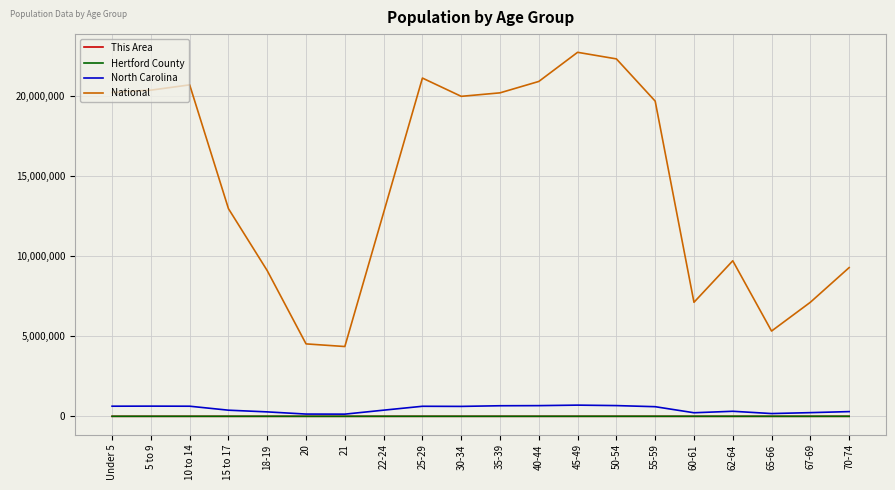

True or false: National and Hertford County cross at least once.

False